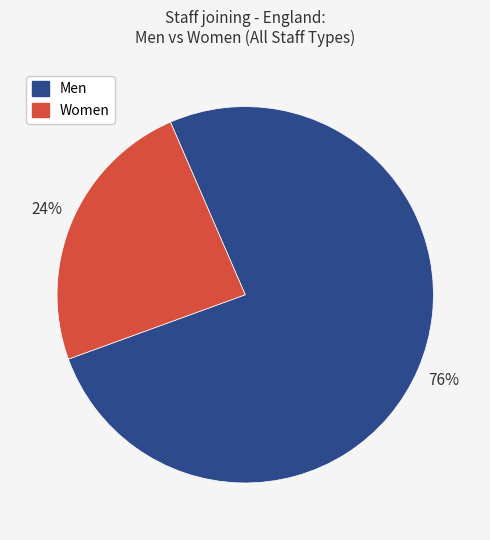

Rank the categories by value from lowest to highest.

Women, Men